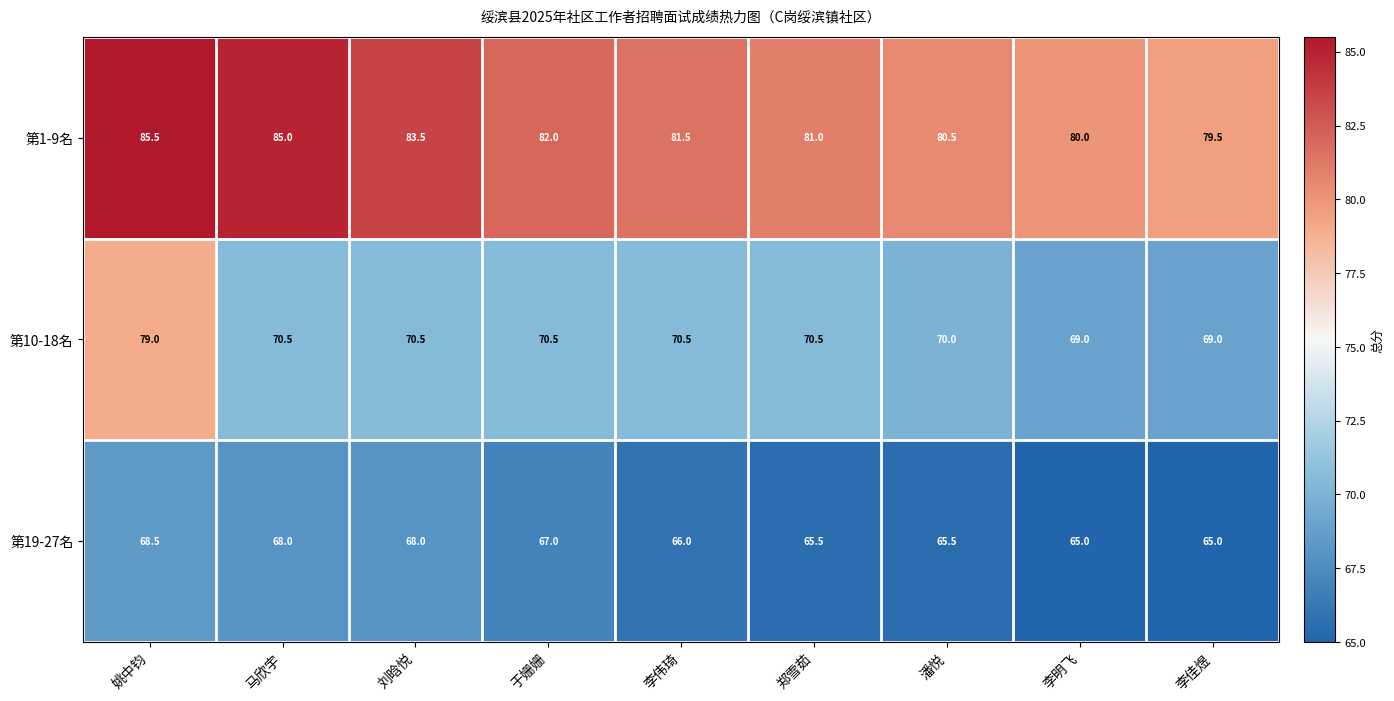

Is it true that 第1-9名 equals 17.7 at 郑雪茹?

False